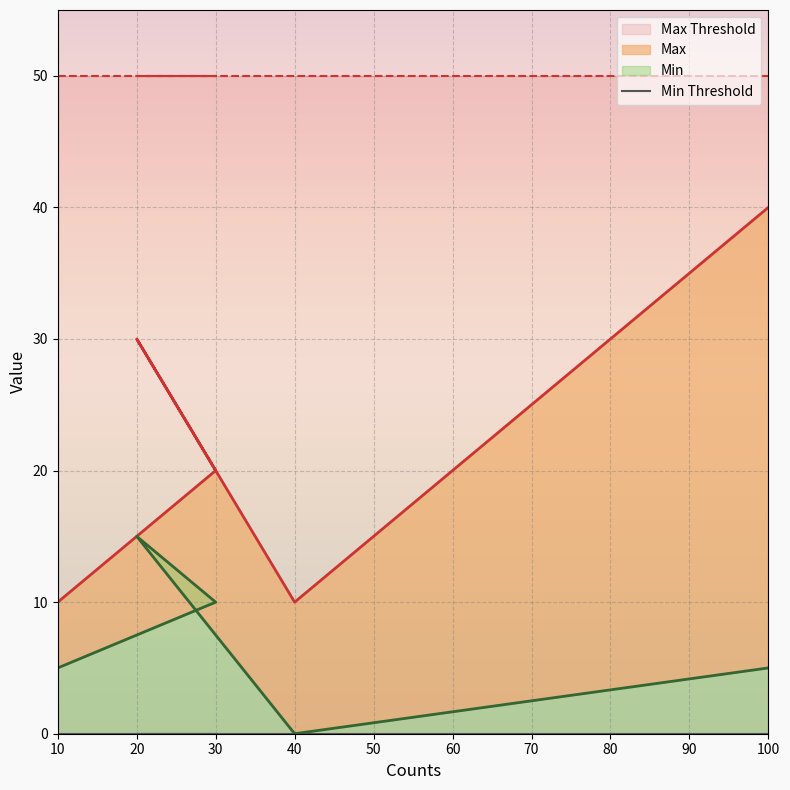

Between 10 and 20, which series saw the biggest shift?

Max